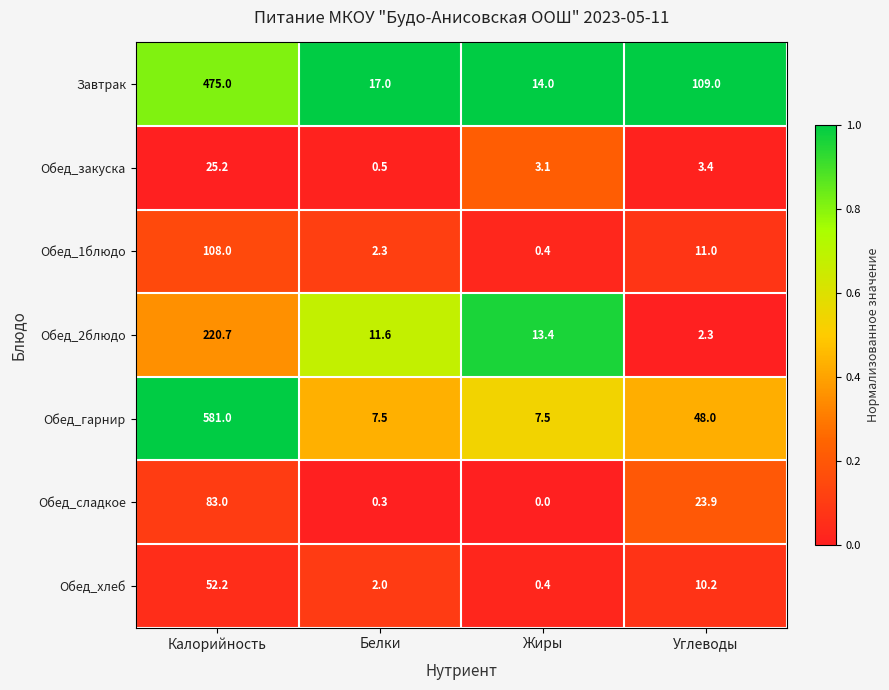

What is the sum of all Обед_хлеб values?

64.8